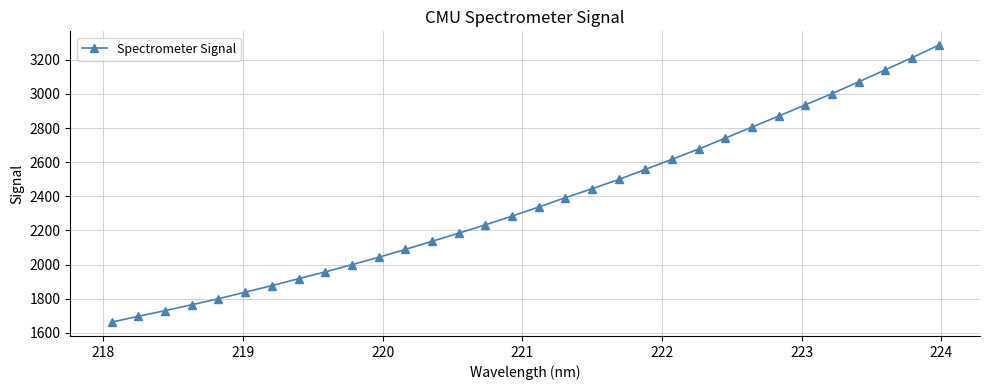

What is the average value?

2368.6